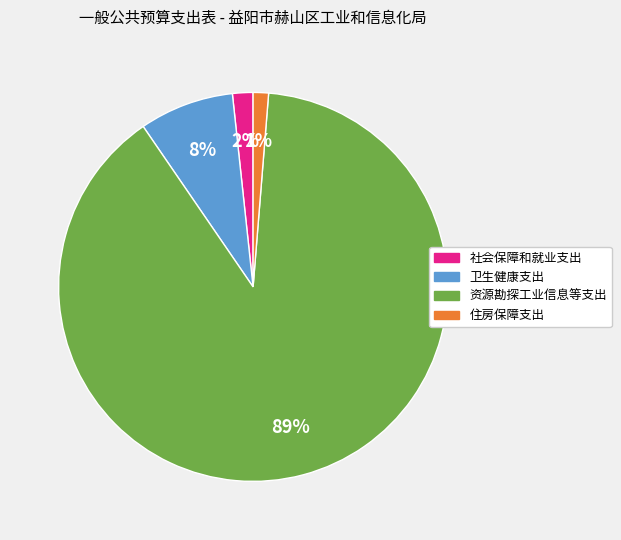

Do 住房保障支出 and 卫生健康支出 together represent more than half of the pie?

No